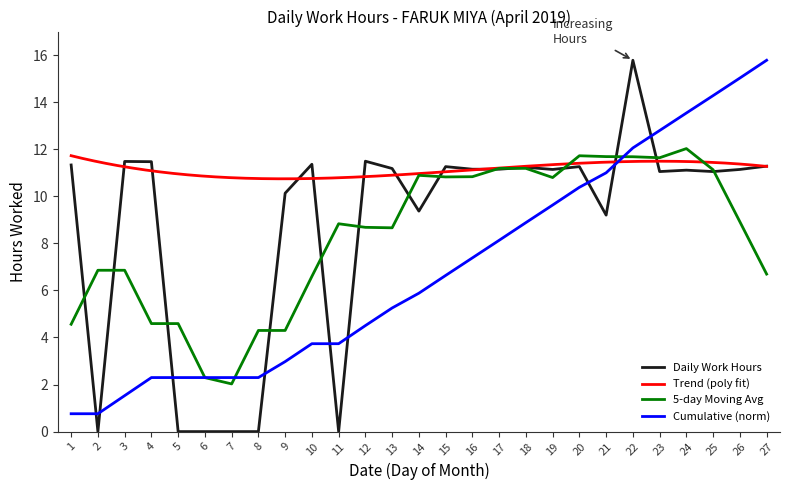

Is it true that the value at 4 is 11.5?

True